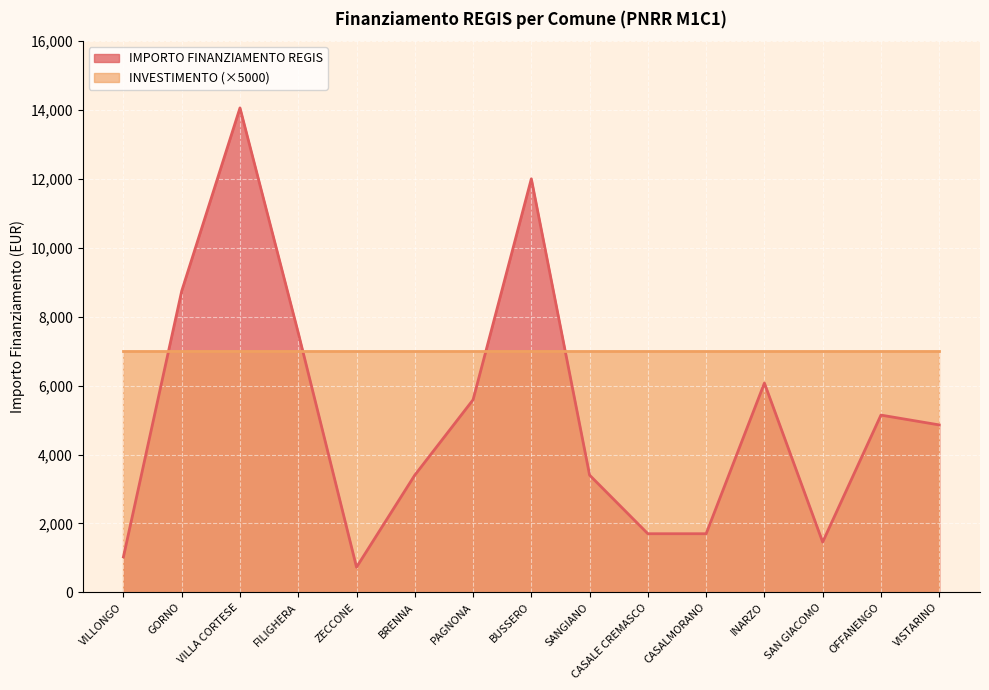

Between OFFANENGO and BRENNA, which is larger?

OFFANENGO